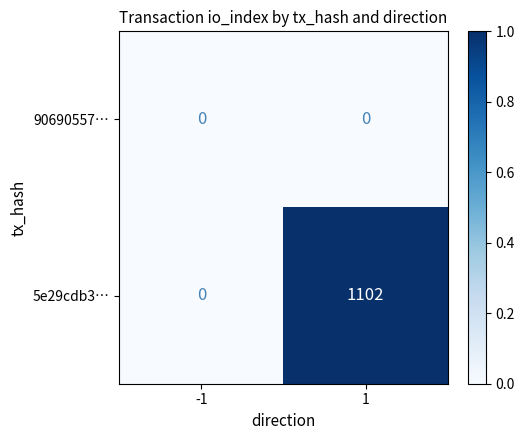

Reading left to right, list all the values displayed in this chart.

90690557…: 0	0
5e29cdb3…: 0	1102